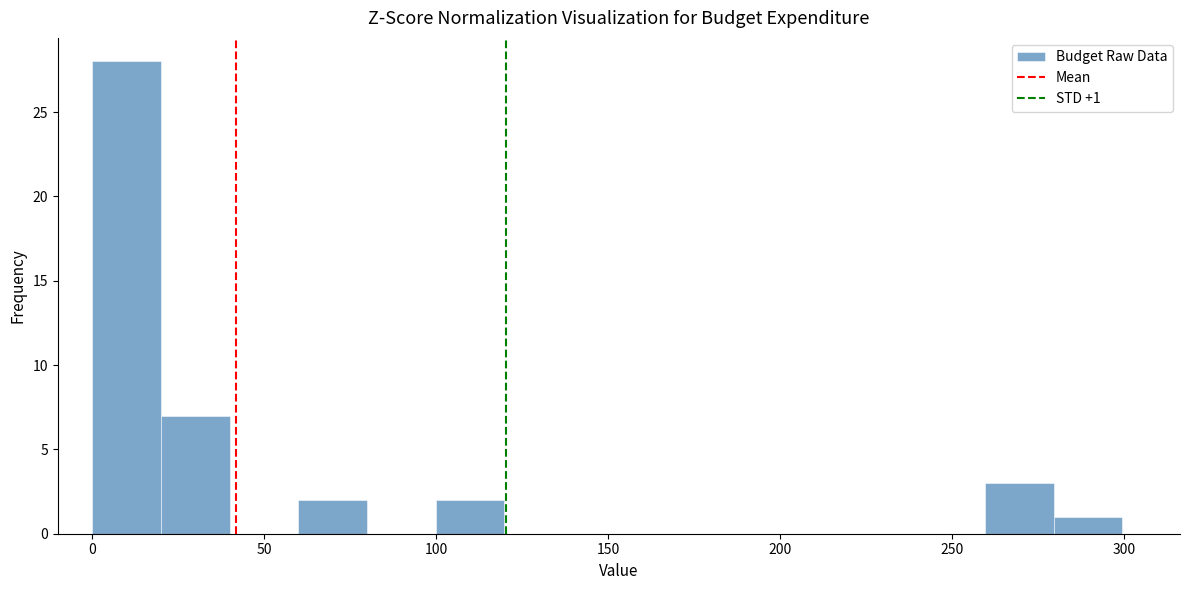

Read against the x-axis, roughly where is the centre of the tallest bar?

10